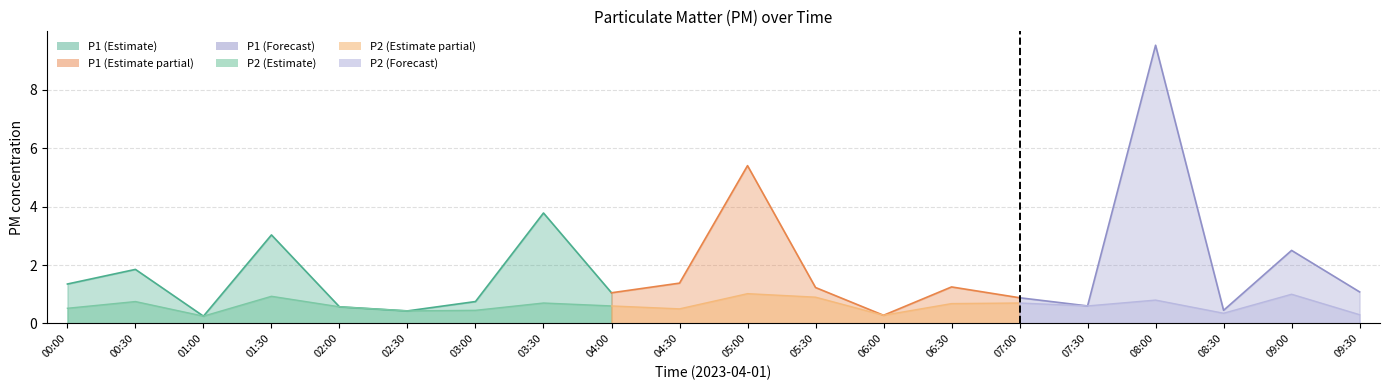

Which has a higher value, 02:00 or 09:00?

09:00